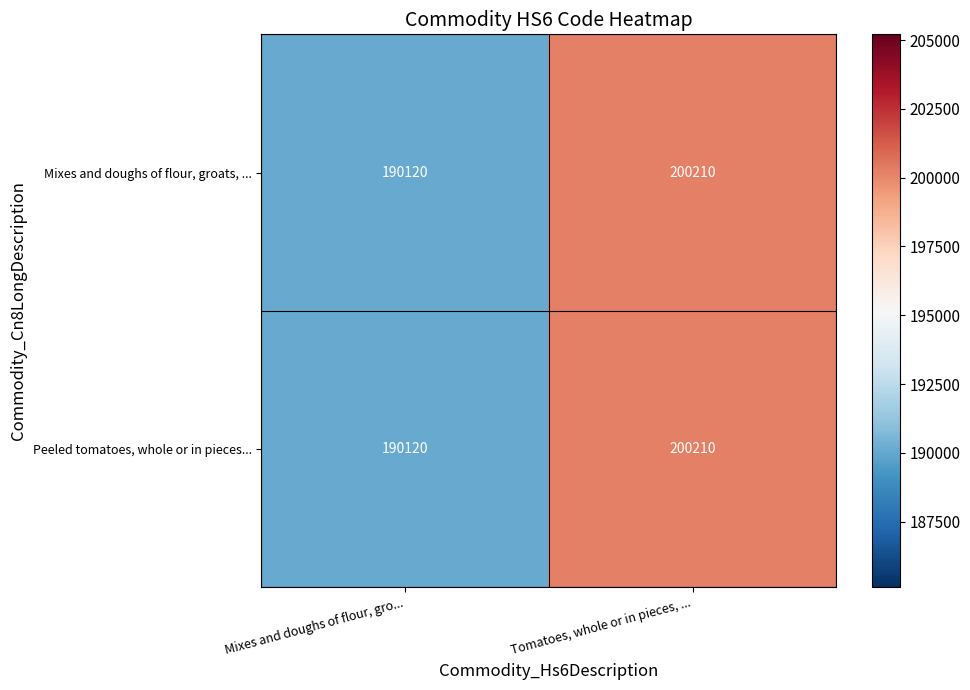

Rank the categories by Peeled tomatoes, whole or in pieces... value from highest to lowest.

Tomatoes, whole or in pieces, ..., Mixes and doughs of flour, gro...